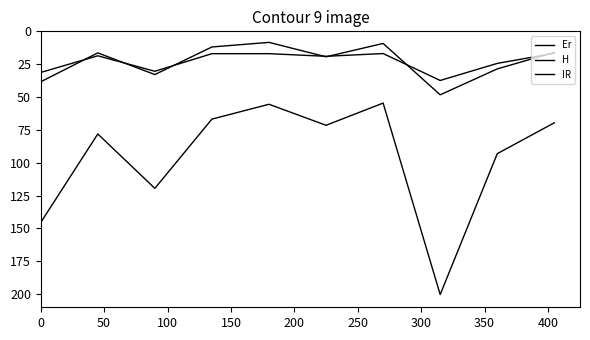

How many lines are shown in the chart?

3